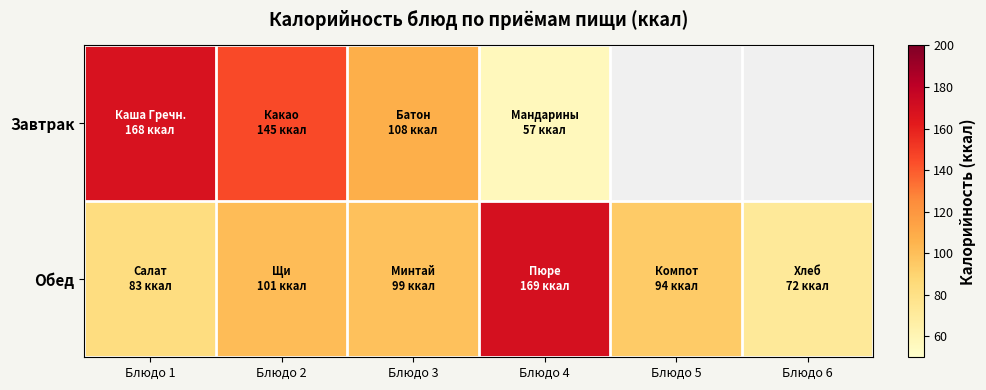

Rank the categories by Обед value from highest to lowest.

Блюдо 4, Блюдо 2, Блюдо 3, Блюдо 5, Блюдо 1, Блюдо 6